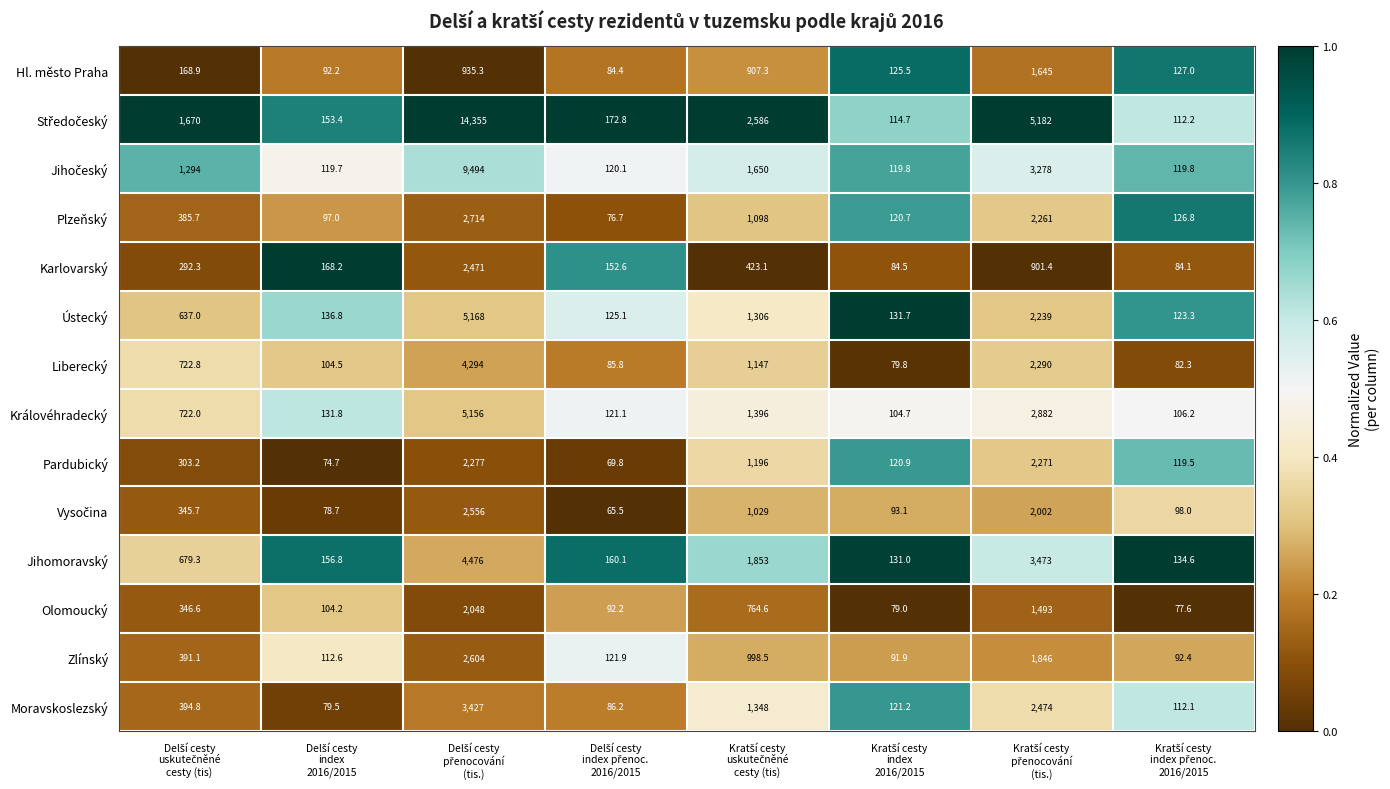

What is the difference between the maximum and second lowest values in the Olomoucký series?

1969.0